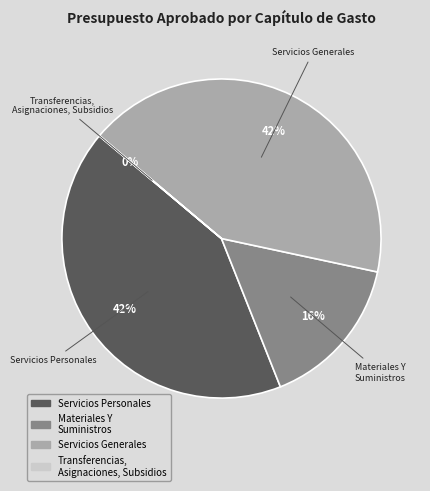

Does any single category account for the majority?

No